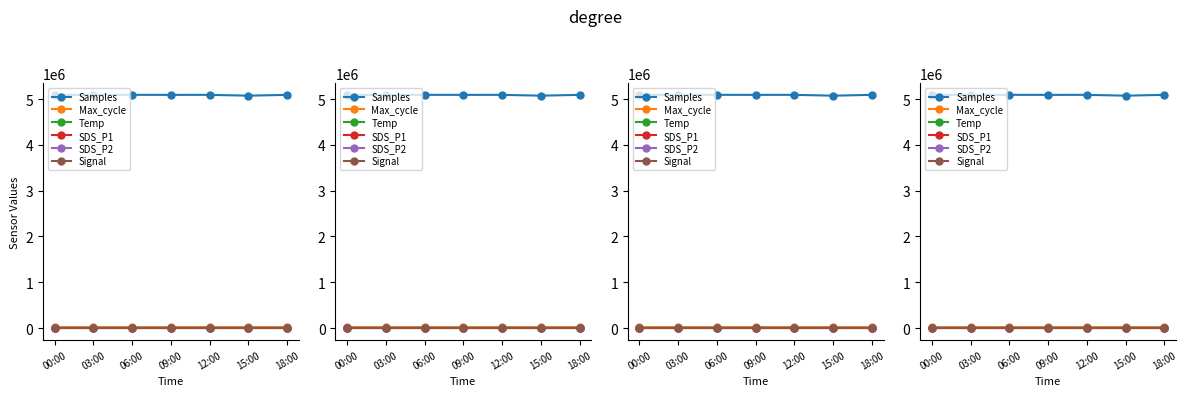

True or false: Temp and SDS_P2 intersect in this chart.

False